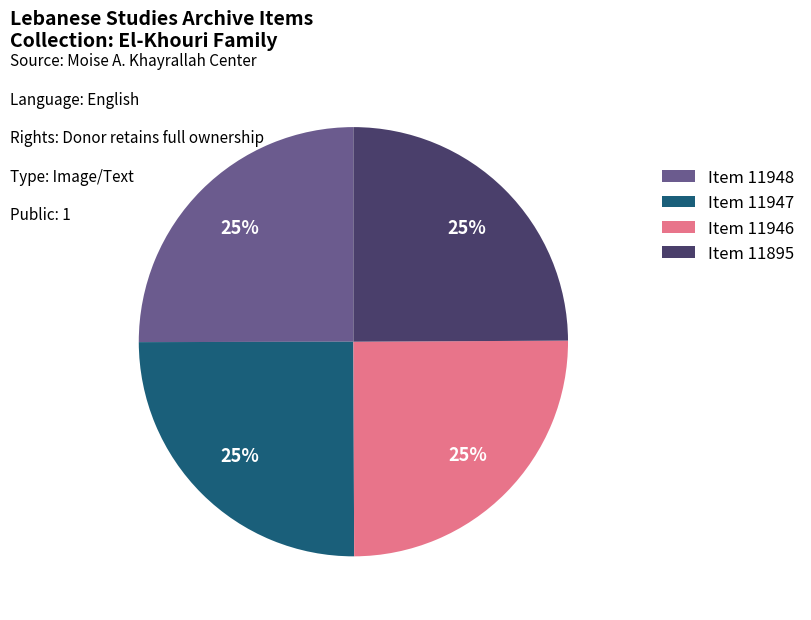

Does Item 11947 account for over 50% of the chart?

No